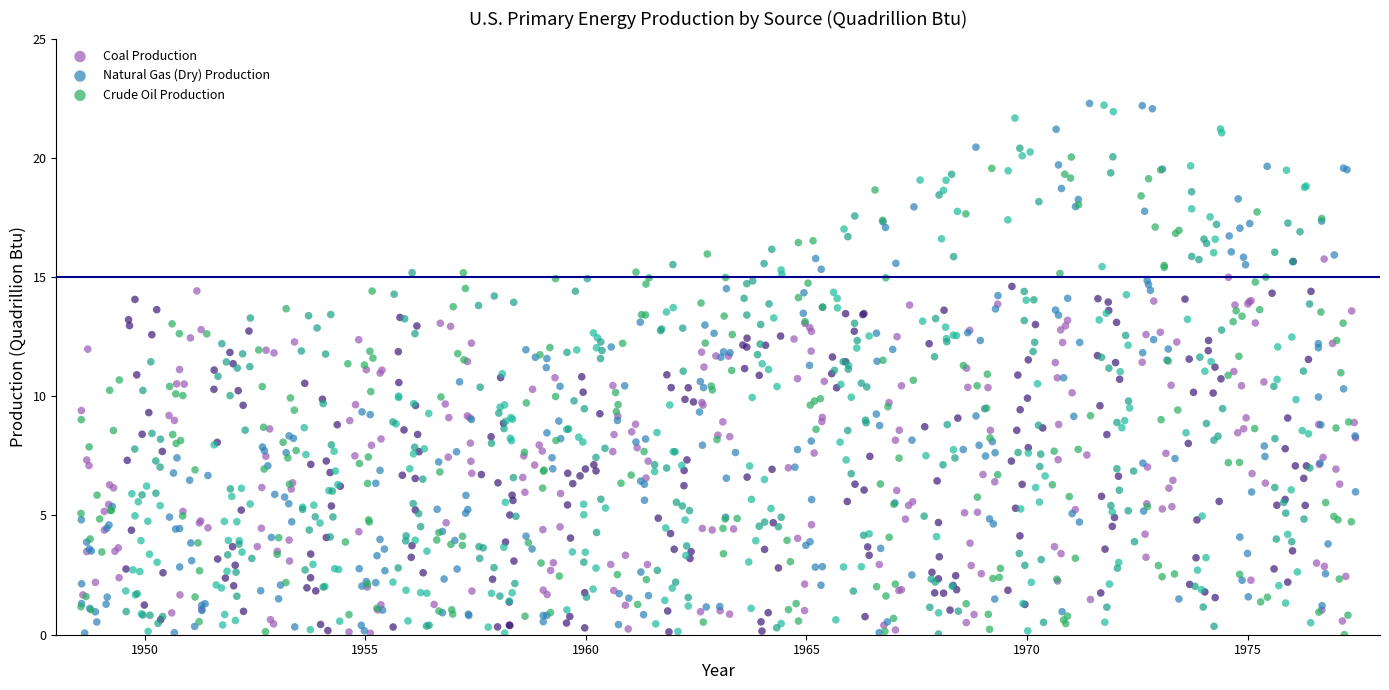

Which series contains the highest Y value?

Natural Gas (Dry) Production